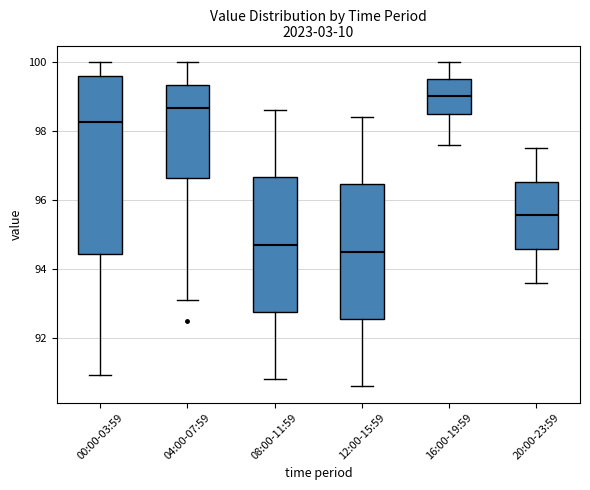

Where does the median line of the box for 00:00-03:59 sit on the y-axis? The values are not printed on the chart, so give them approximately, as read against the axis.

98.2